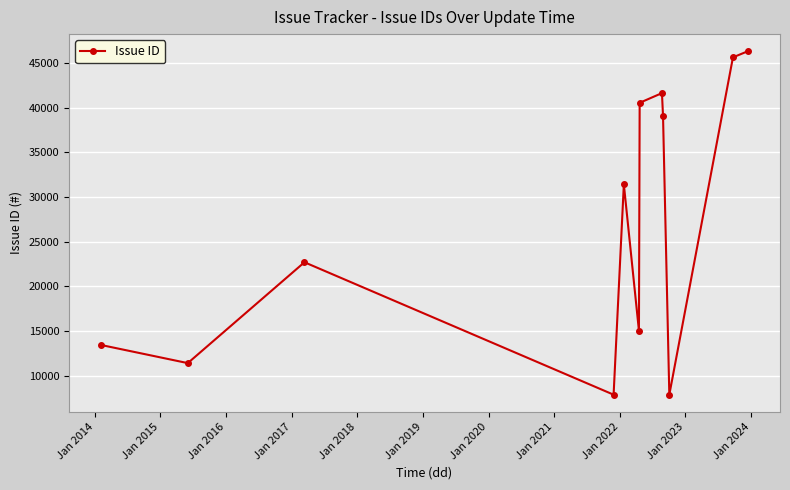

What is the value of the 8th point from the left?

41653